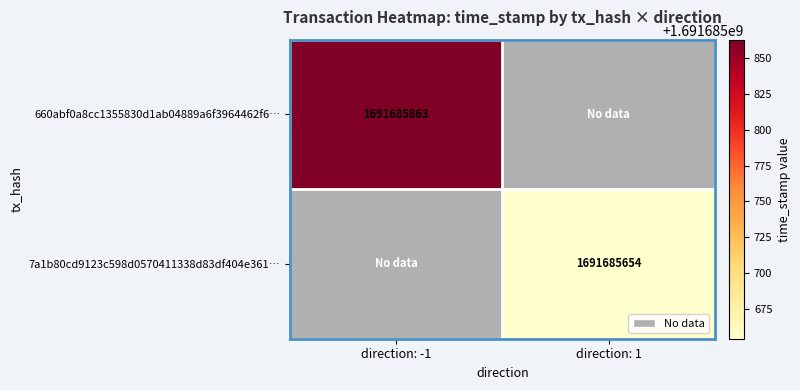

The 660abf0a8cc1355830d1ab04889a6f3964462f6 series shows 1691685863 at direction_-1. True or false?

True